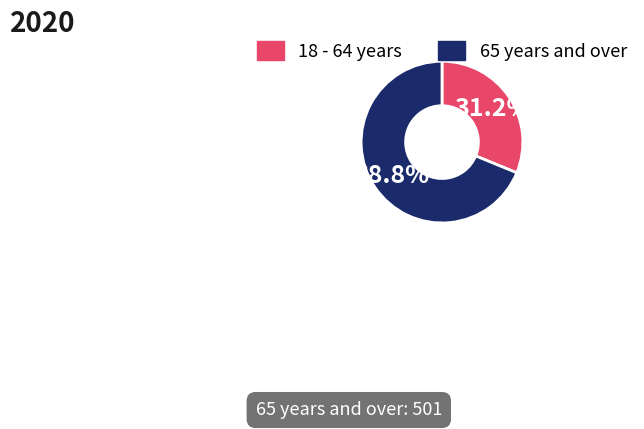

Do 65 years and over and 18 - 64 years together represent more than half of the pie?

Yes